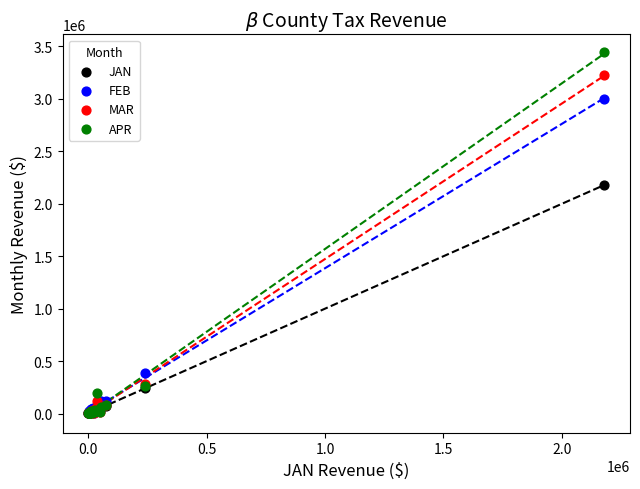

In the FEB series, what Y value is closest to 1502607?

382677.7